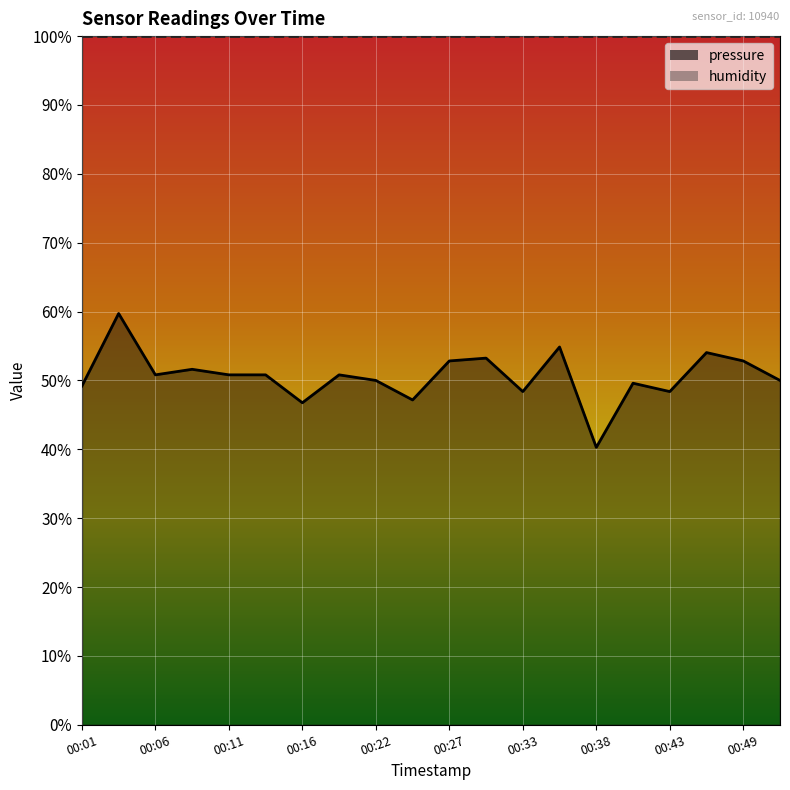

The value at 00:51 is 0.5. True or false?

True